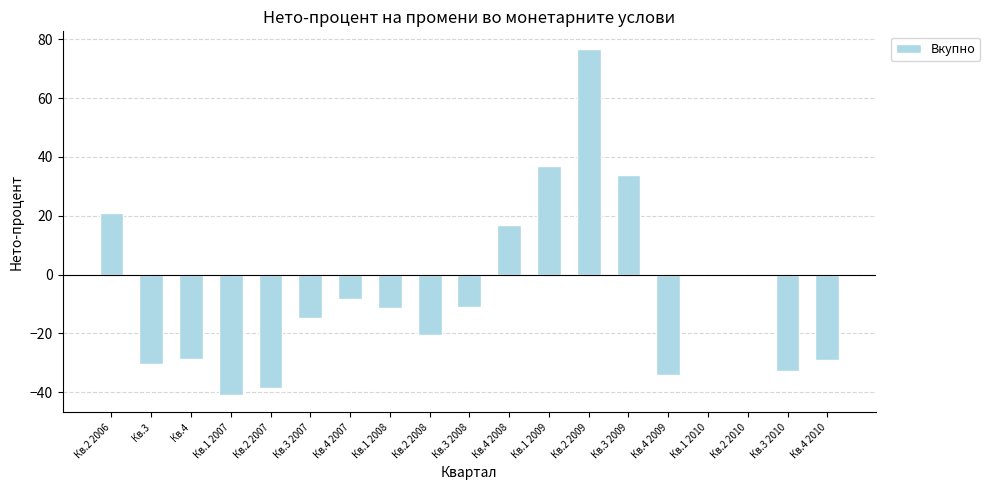

Are the bars grouped side by side (vs. stacked)?

No